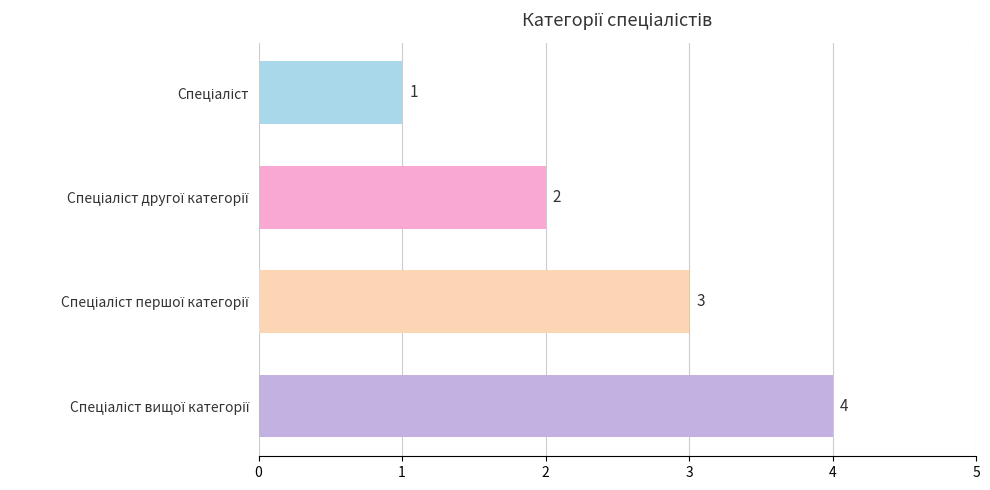

What is the sum of all values?

10